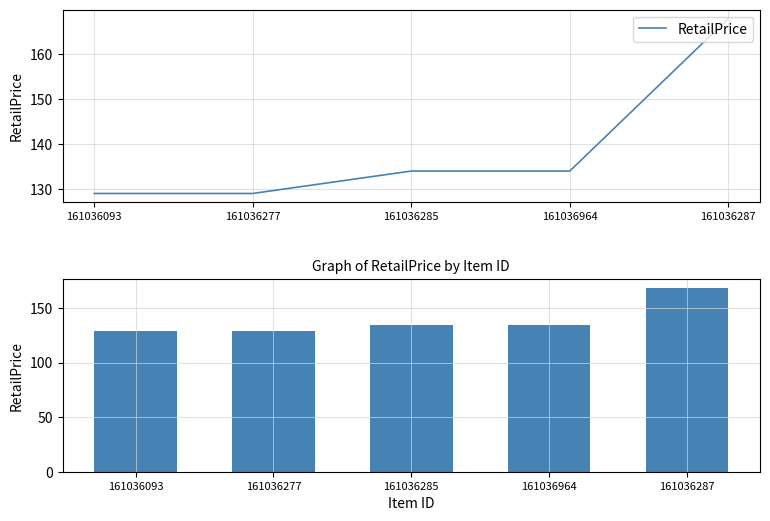

Rank the categories by value from highest to lowest.

161036287, 161036285, 161036964, 161036093, 161036277